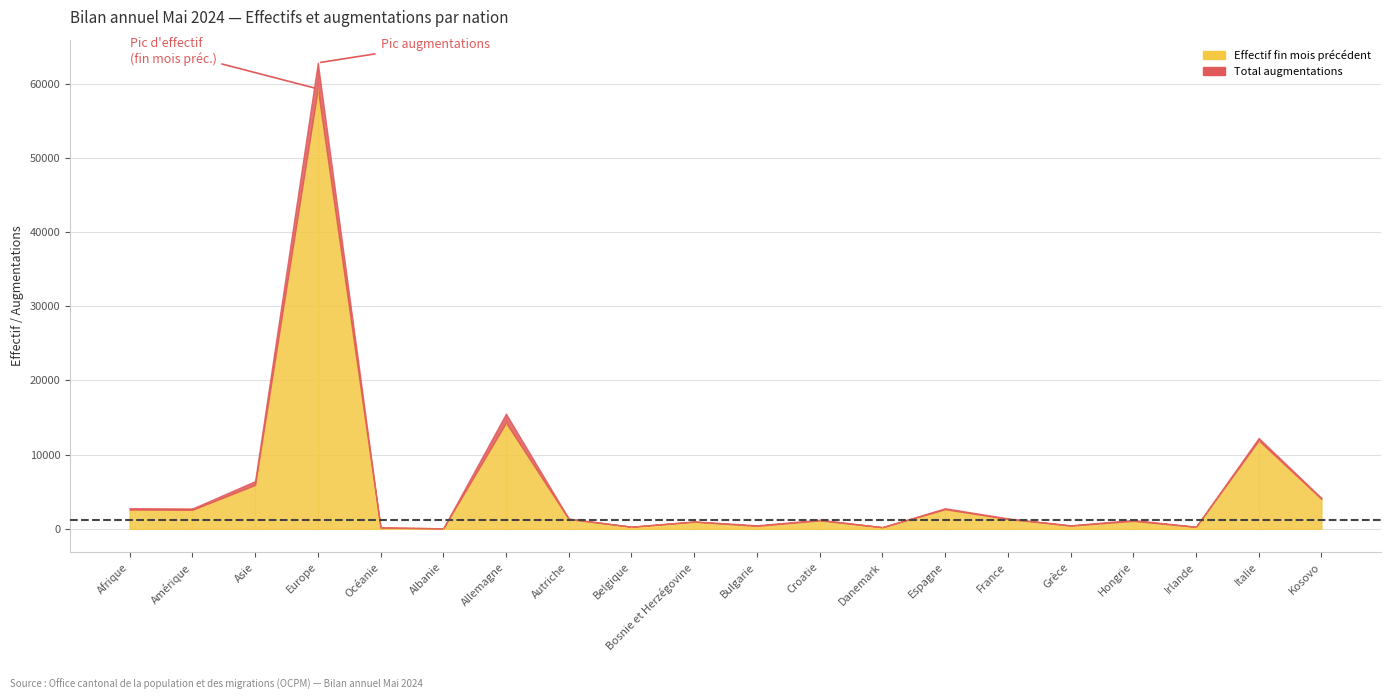

Which series changed the most between Europe and Grèce?

Effectif fin mois précédent